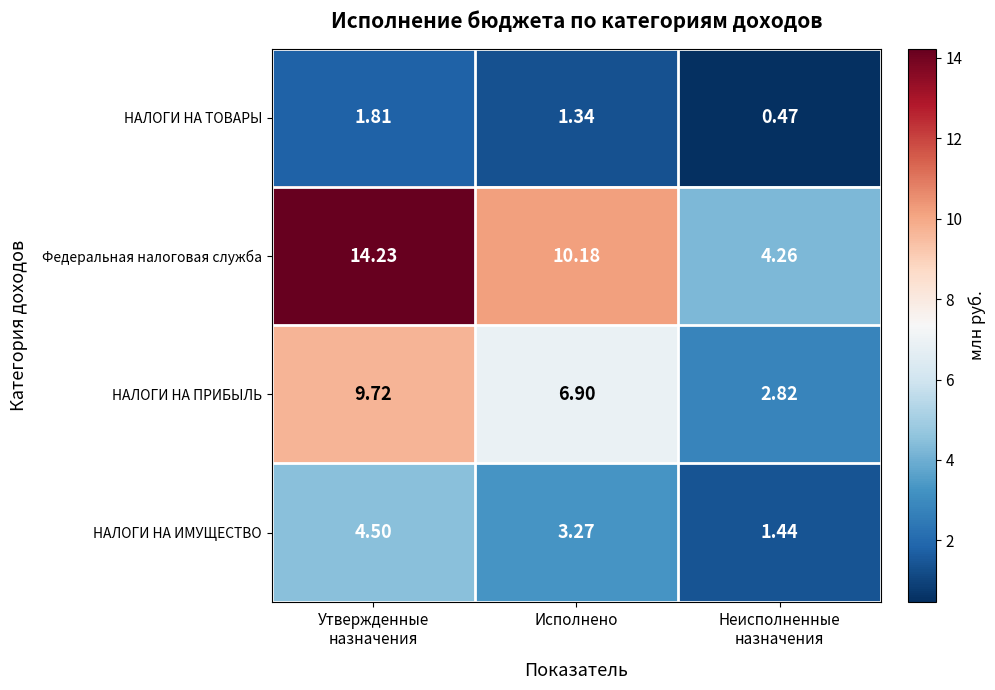

Which series has the widest spread of values?

Федеральная налоговая служба